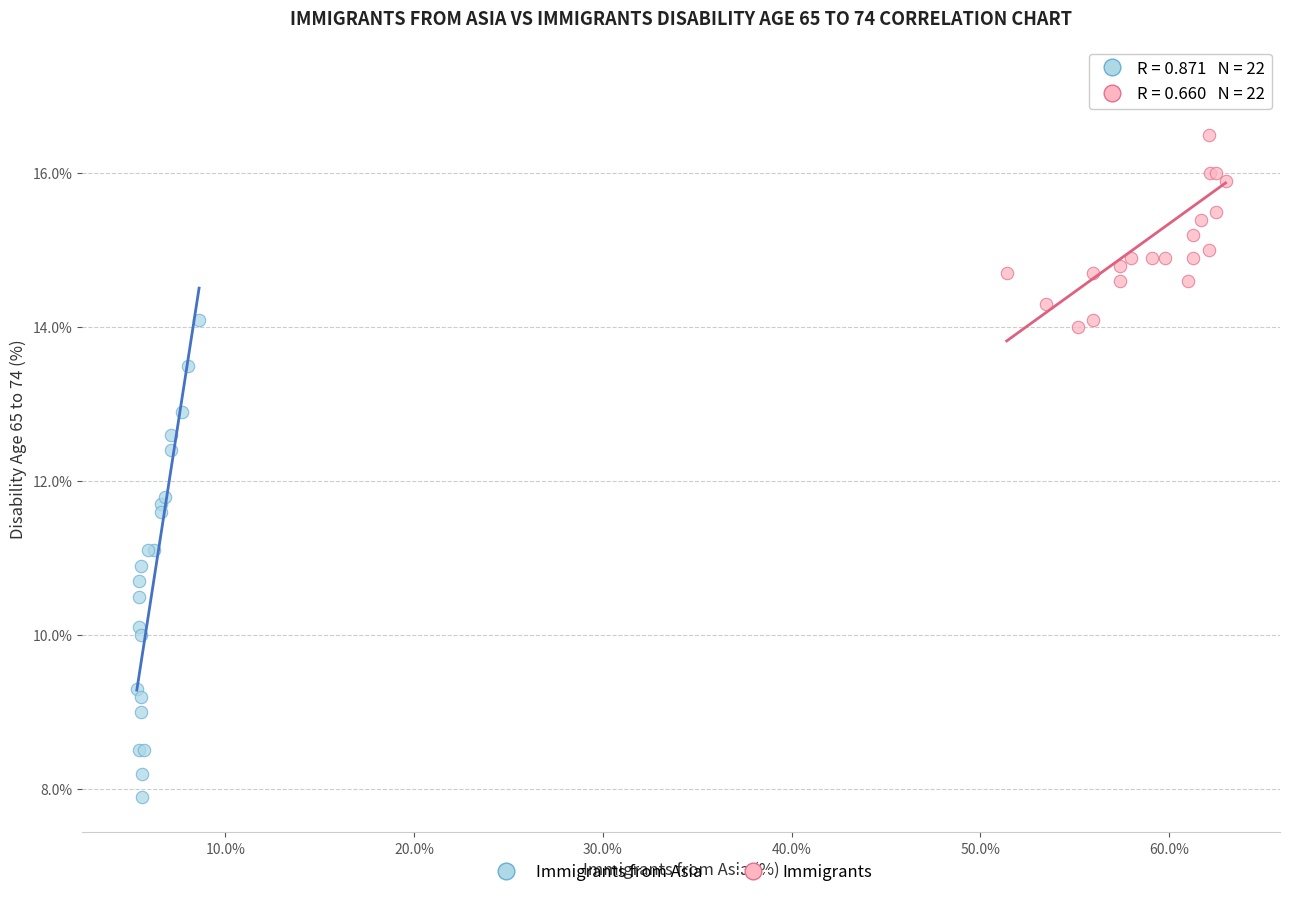

Which series has the largest Y range (max minus min)?

Immigrants from Asia